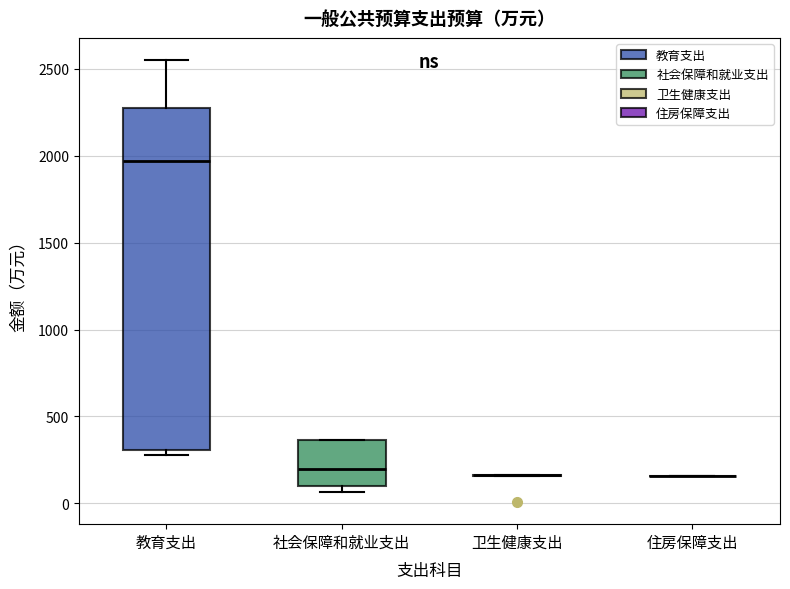

Where is the upper edge of the box for 教育支出 on the y-axis? The values are not printed on the chart, so give them approximately, as read against the axis.

2300